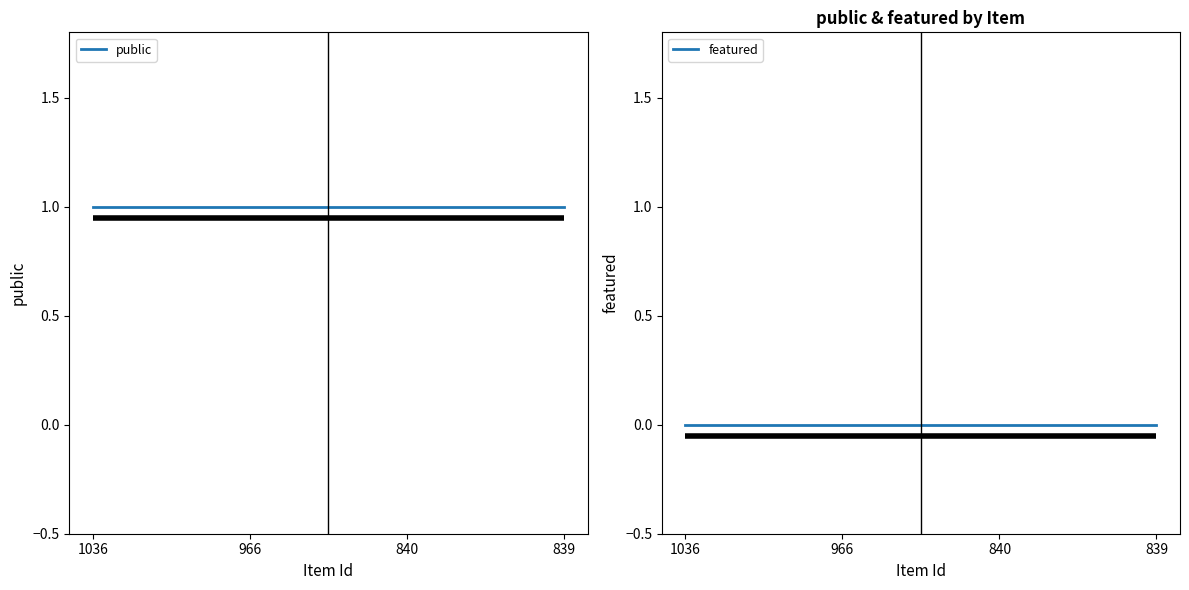

Rank the series at 966 from lowest to highest value.

featured, public